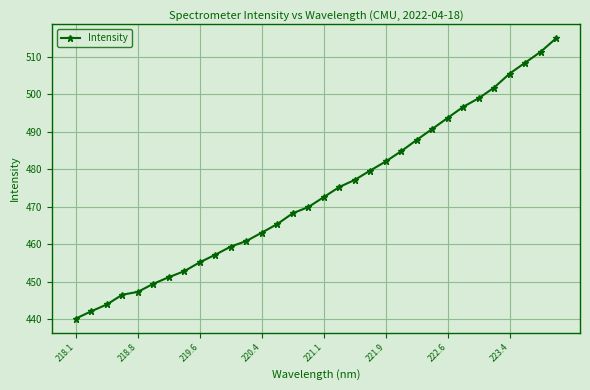

Count the number of values greater than 472.

16